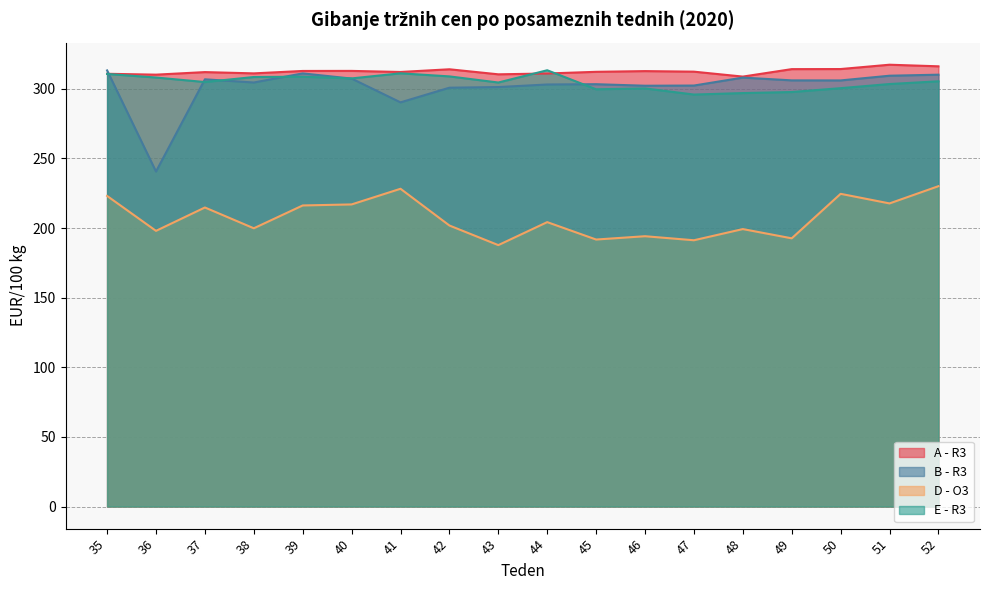

Which series changed the most between 44 and 52?

D - O3